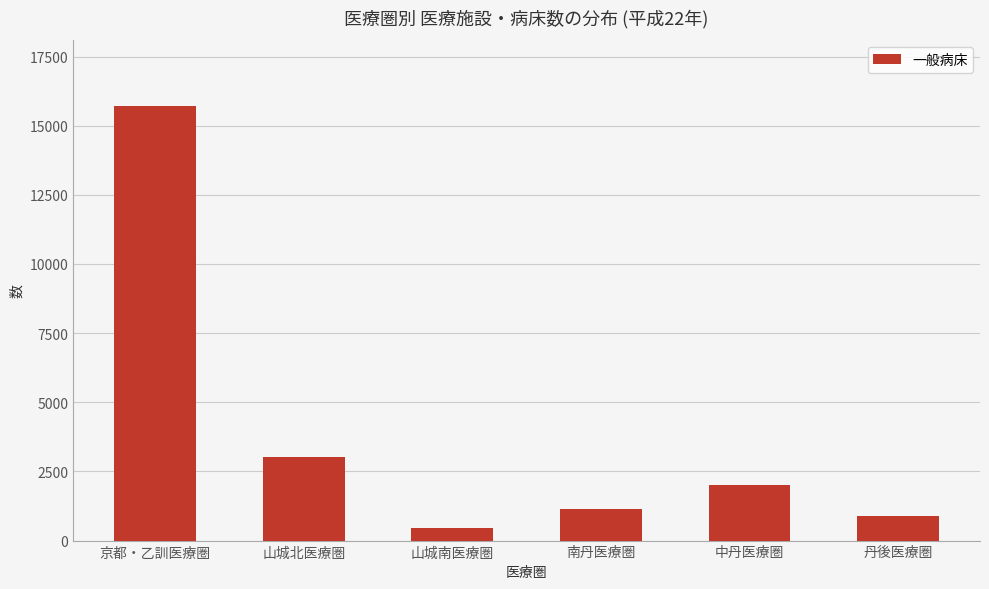

Approximately how many times larger is the value at 南丹医療圏 compared to 丹後医療圏?

1.3